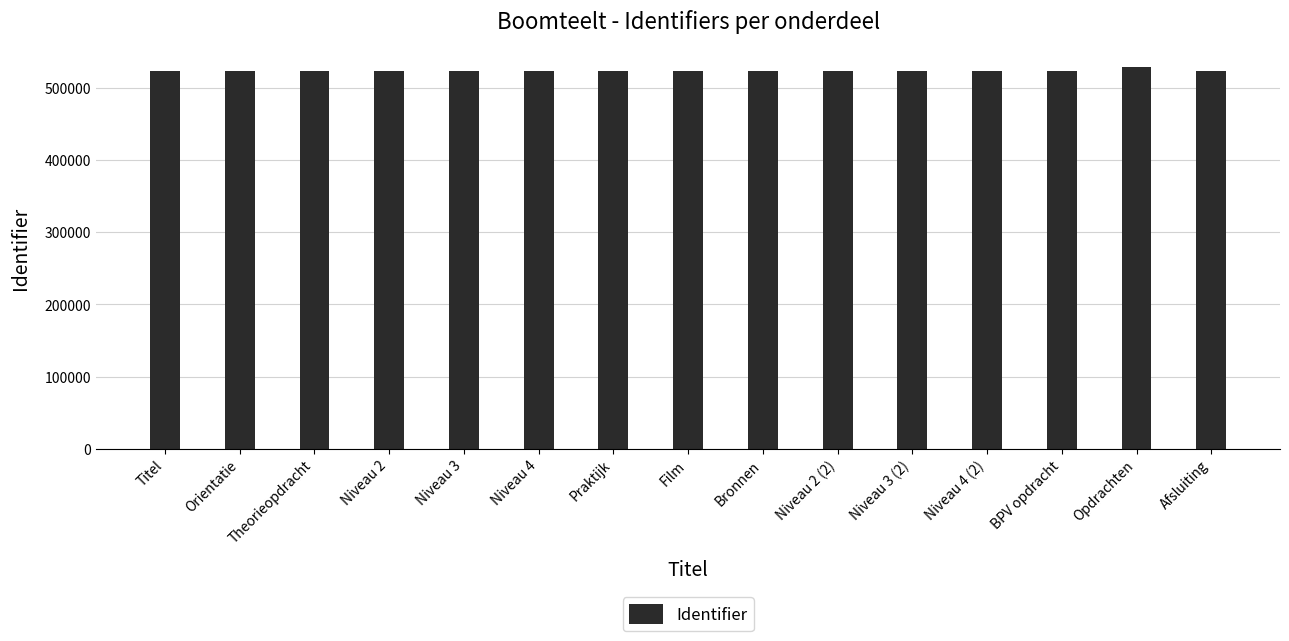

What is the sum of the values at Afsluiting and Film?

1047978